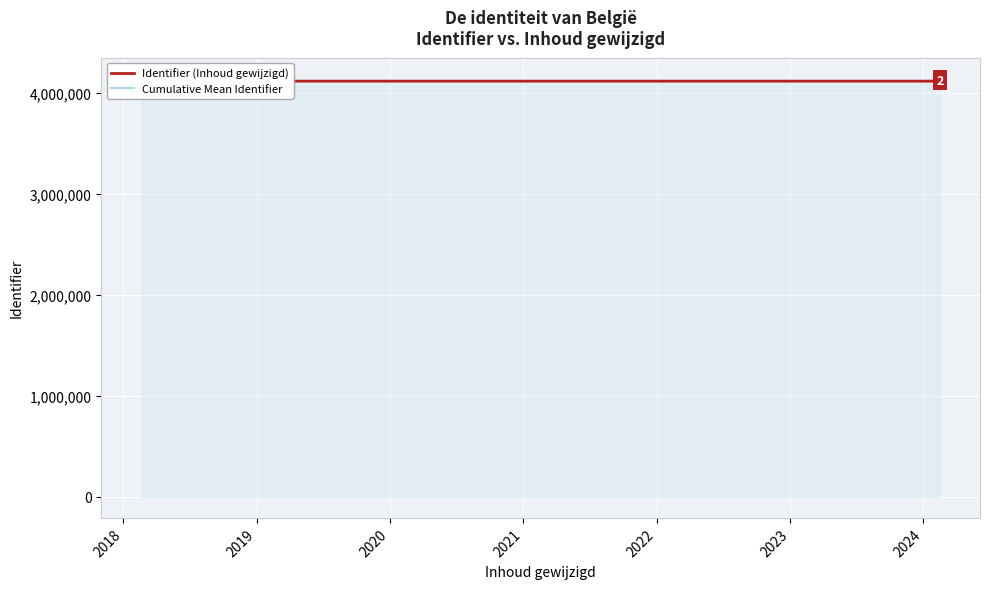

What is the sum of the Identifier (Inhoud gewijzigd) values at 2024 and 2023?

8231755.0